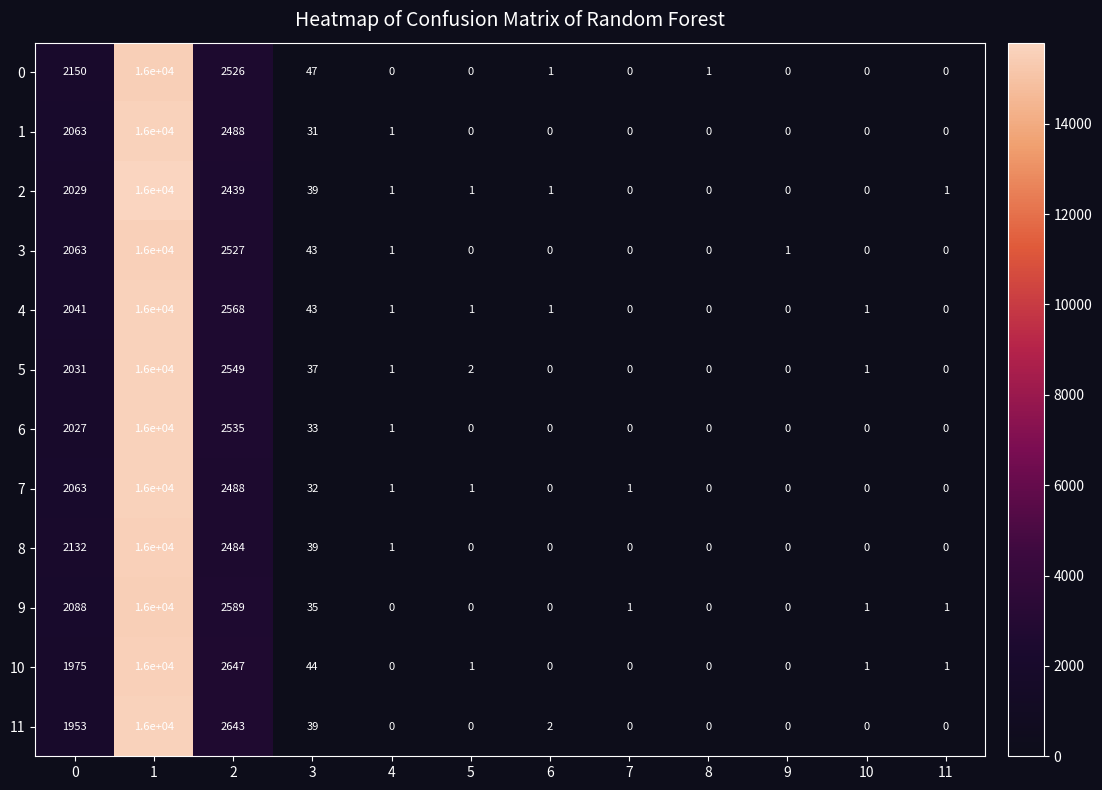

At which category is the sum across all series the highest?

1